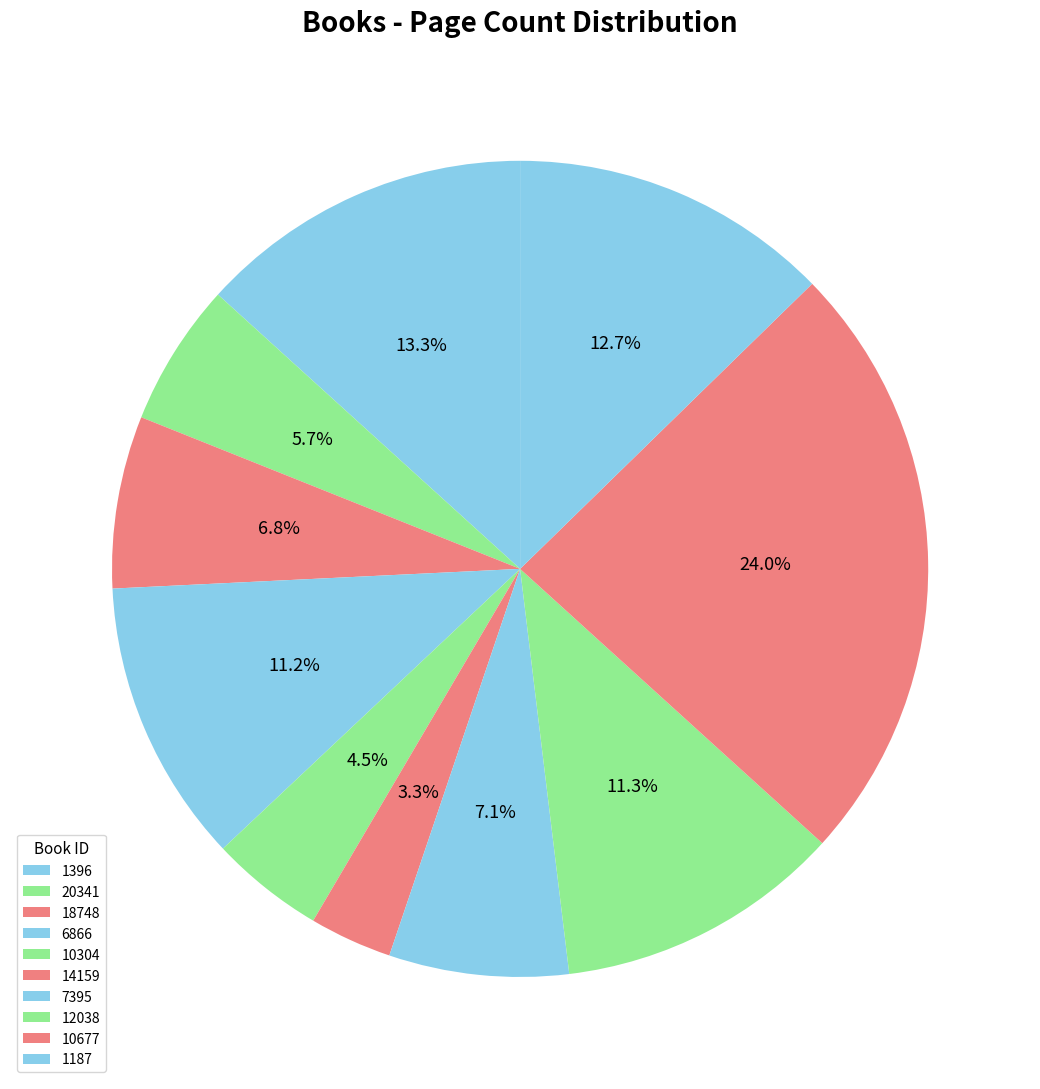

The 10304 slice represents 5% of the pie. True or false?

True